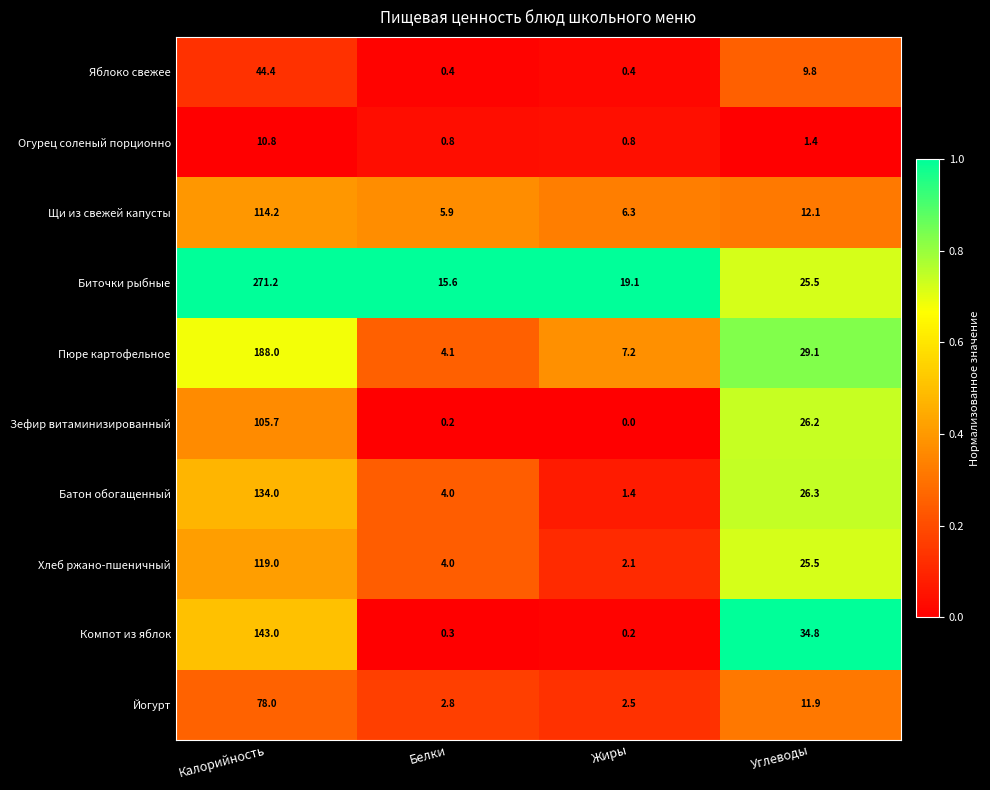

At Калорийность, list the series in order from largest to smallest.

Биточки рыбные, Пюре картофельное, Компот из яблок, Батон обогащенный, Хлеб ржано-пшеничный, Щи из свежей капусты, Зефир витаминизированный, Йогурт, Яблоко свежее, Огурец соленый порционно